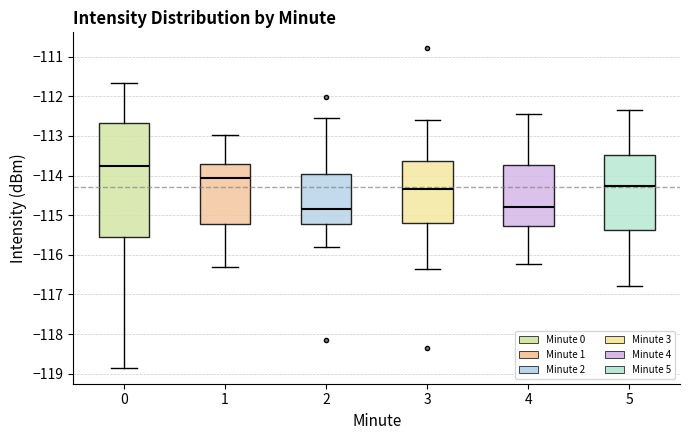

Comparing the boxes themselves (not the whiskers), which one is the tallest?

0